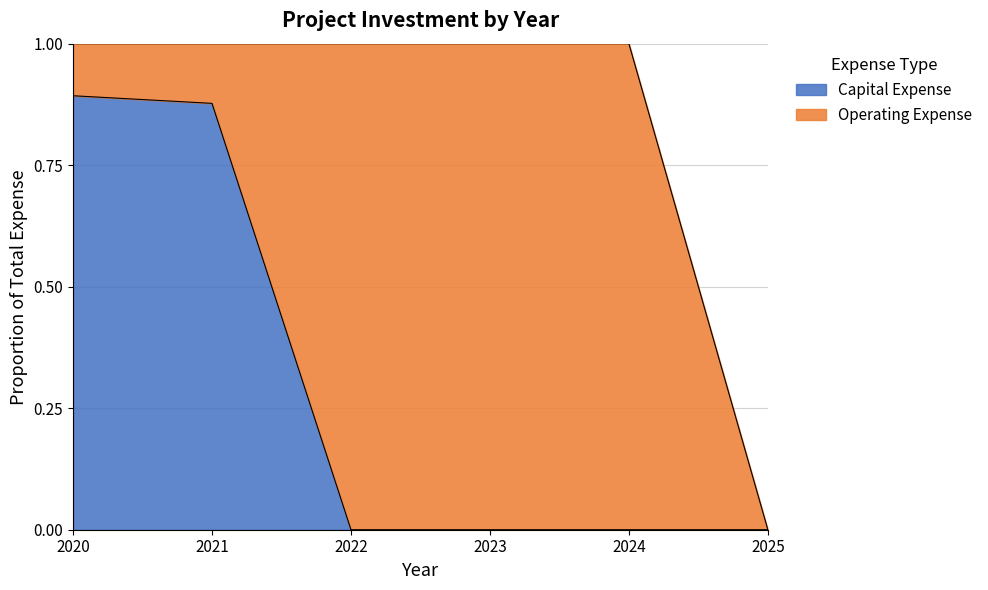

Reading left to right, what are all the values shown in this chart?

0.9	0.9	0.0	0.0	0.0	0.0